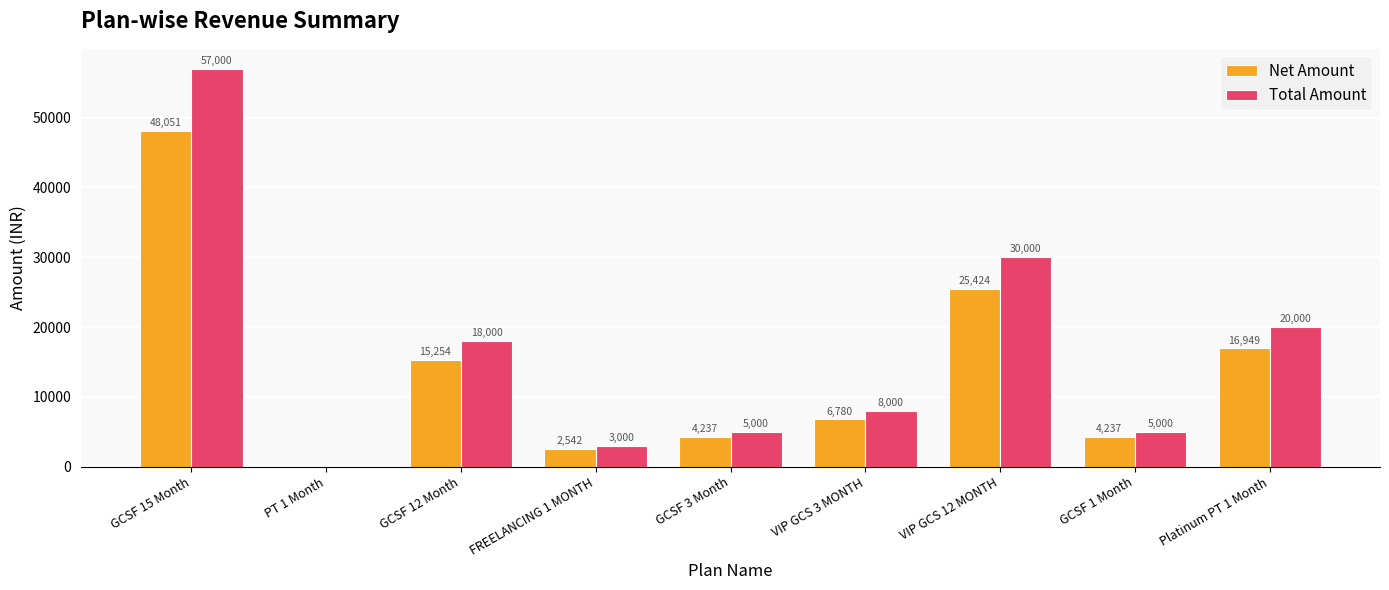

What value does the Net Amount series have at GCSF 1 Month?

4237.3